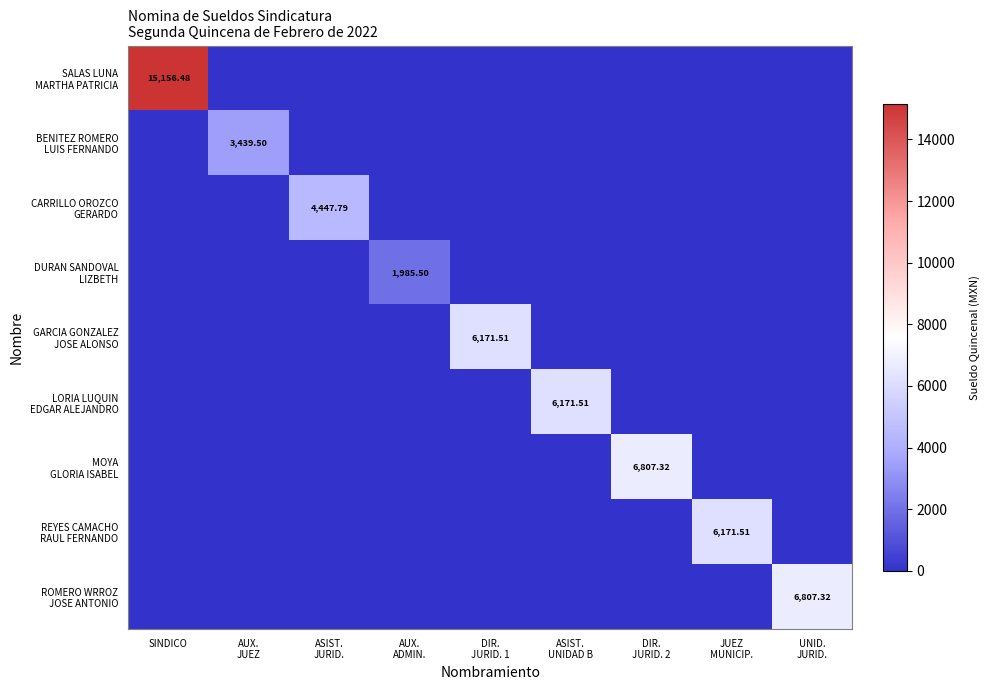

At which category does the chart reach its minimum across all series?

AUX.
JUEZ